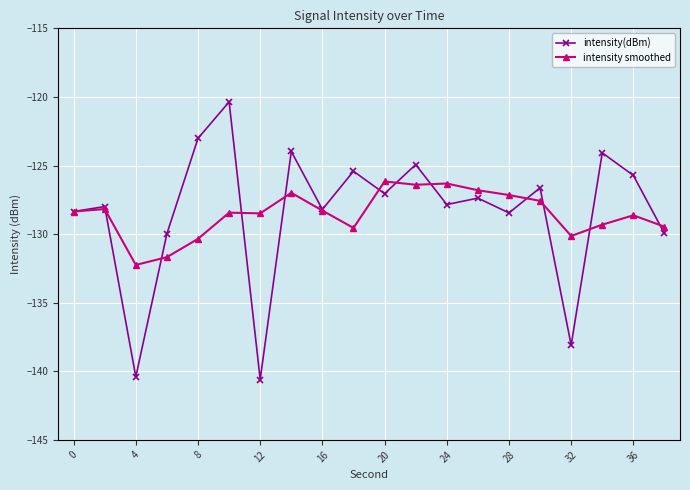

What is the value of the intensity smoothed point at the 16th from the left?

-127.6